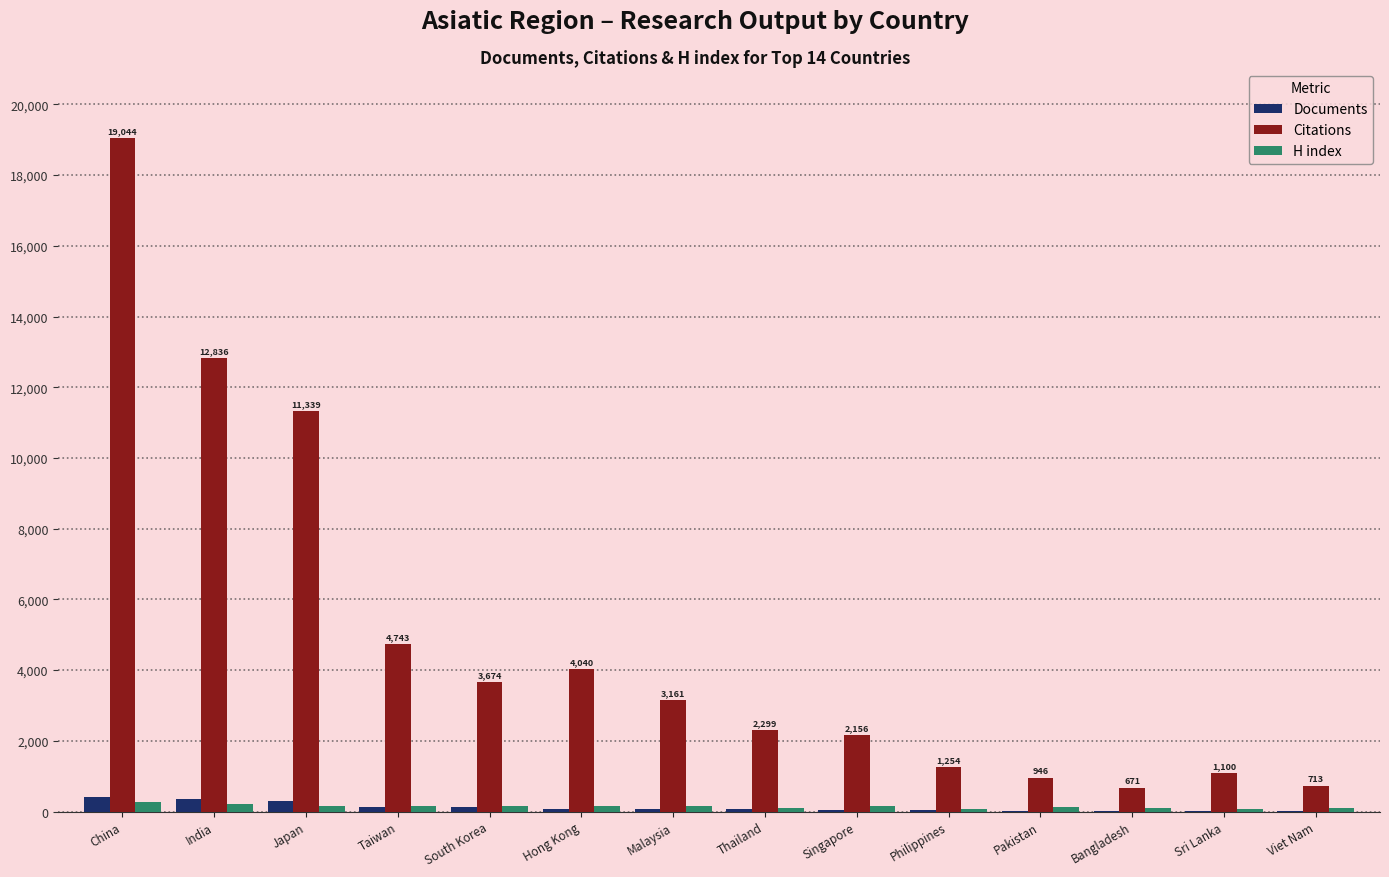

What is the average value of the Documents series?

121